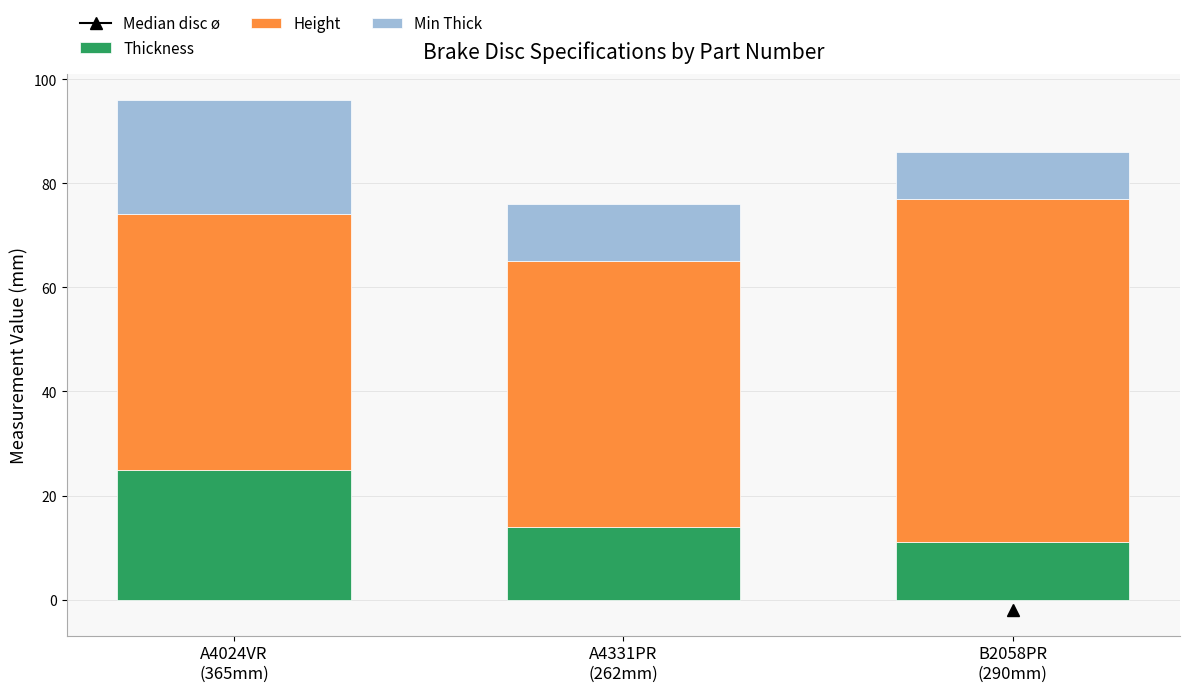

Reading left to right, list the values for the Thickness series.

25	14	11